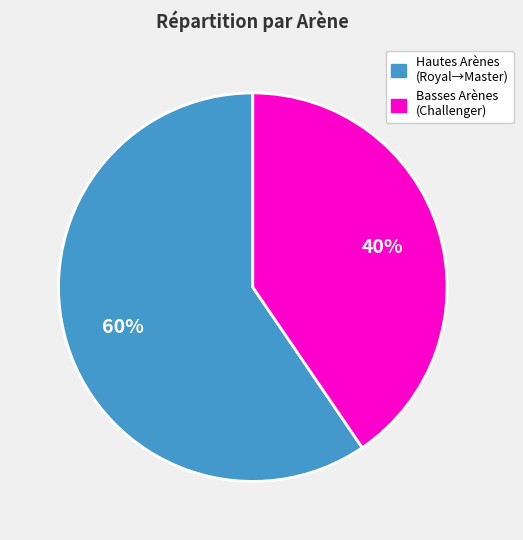

How many segments does this pie chart have?

2